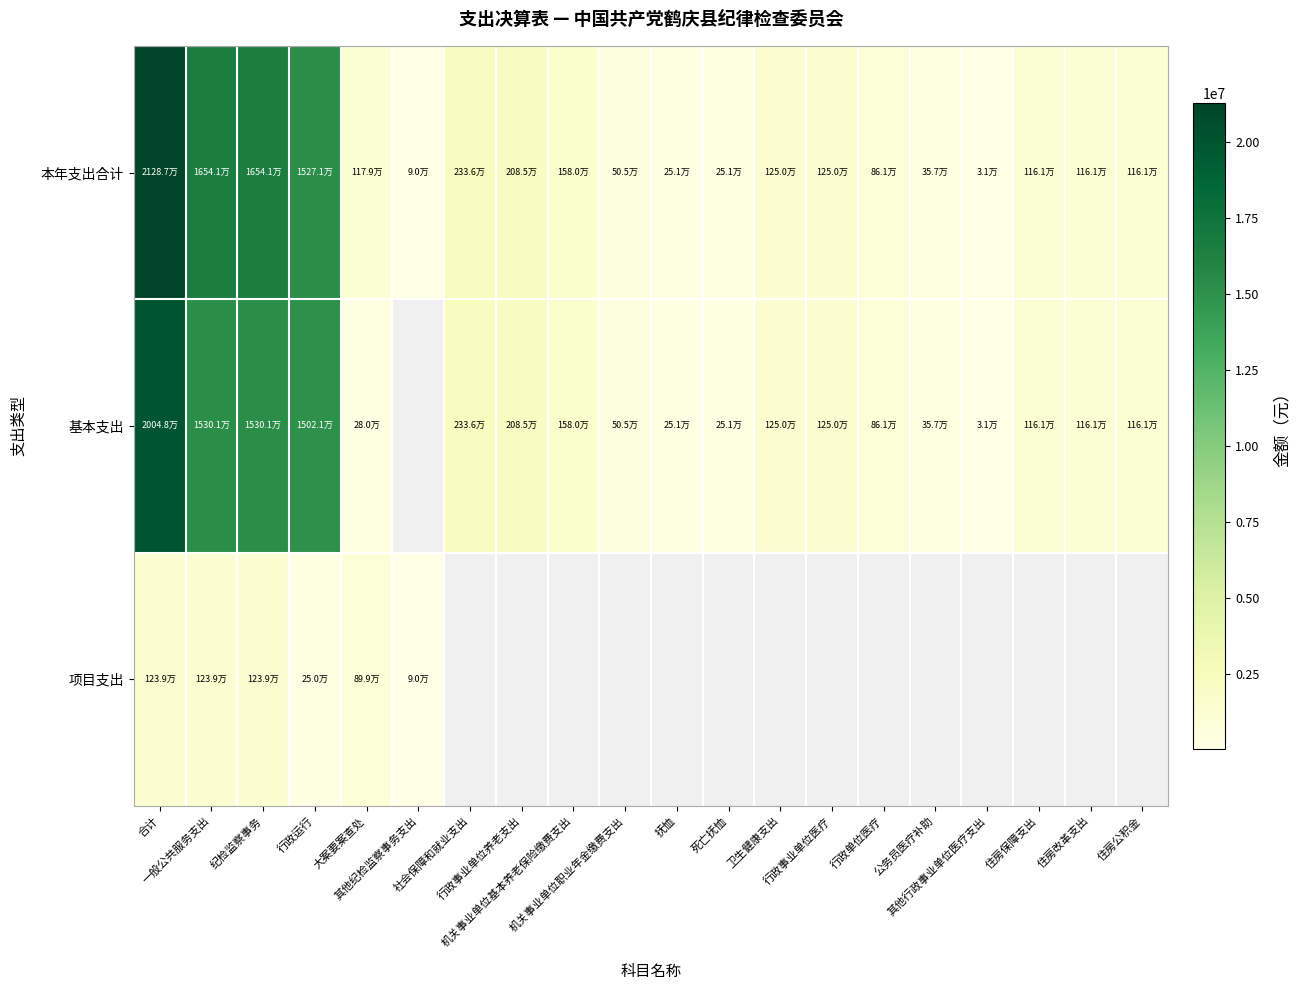

Which label corresponds to the smallest value in the chart?

其他行政事业单位医疗支出